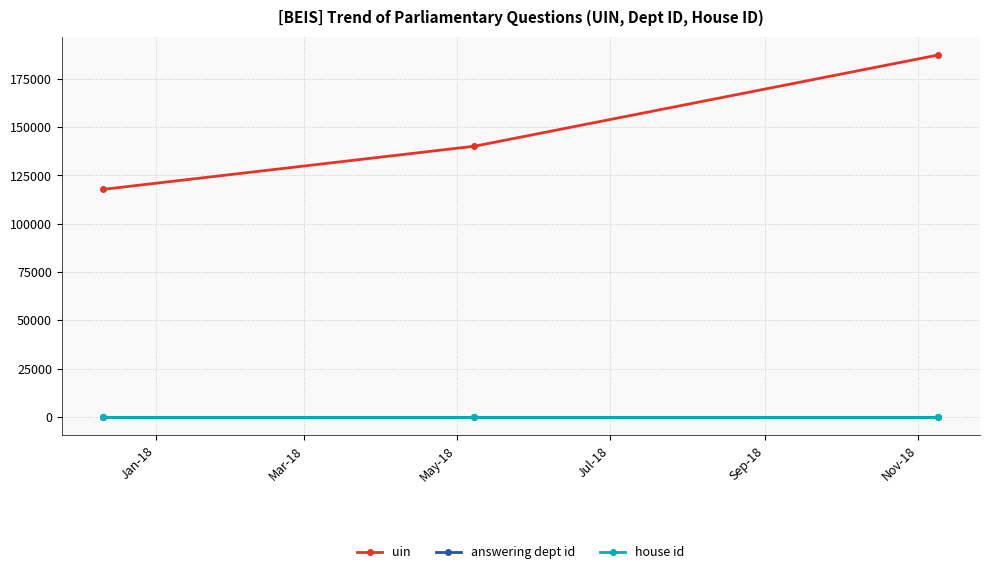

Which series has the widest spread of values?

uin